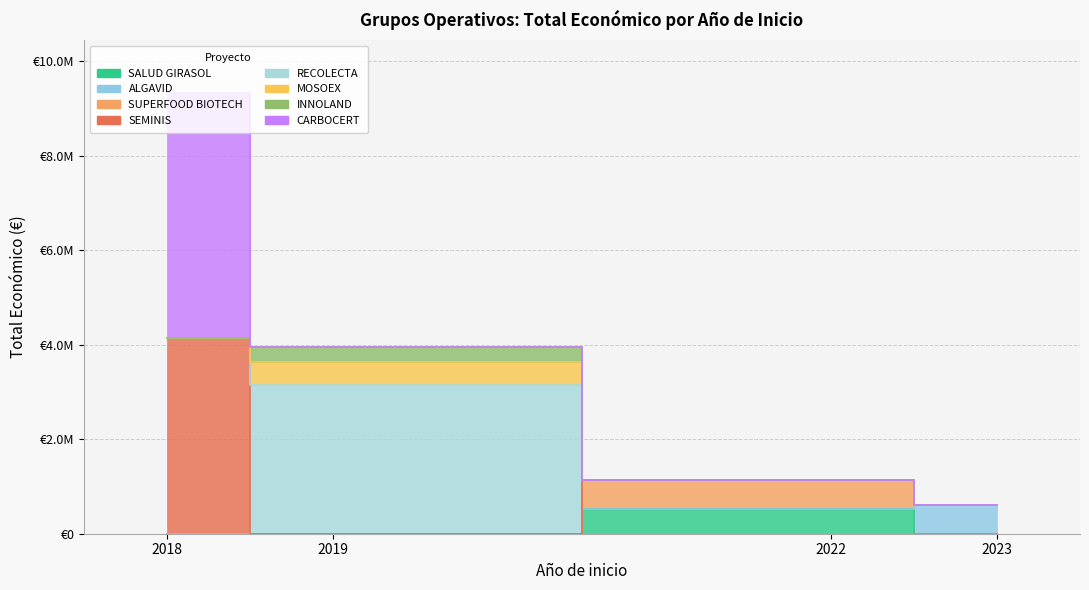

Read the value at 2019.

3142086.0